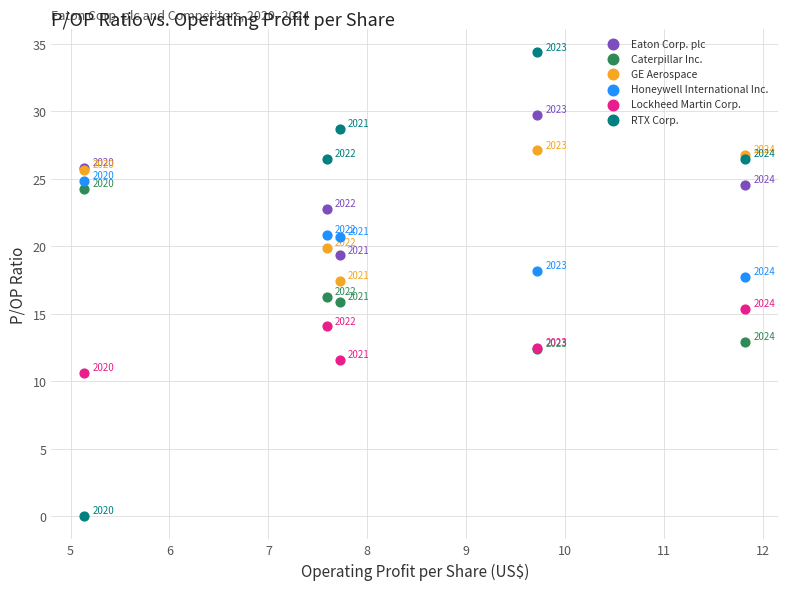

What are all the series names shown in the legend?

Eaton Corp. plc, Caterpillar Inc., GE Aerospace, Honeywell International Inc., Lockheed Martin Corp., RTX Corp.